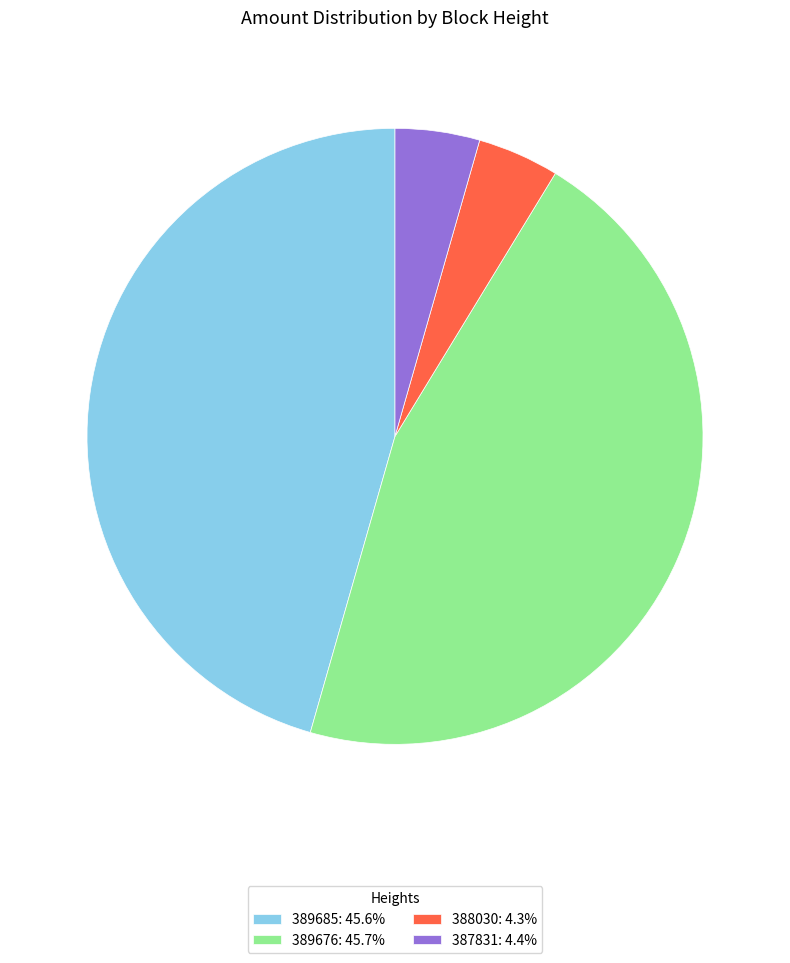

Is there a majority slice in this chart?

No